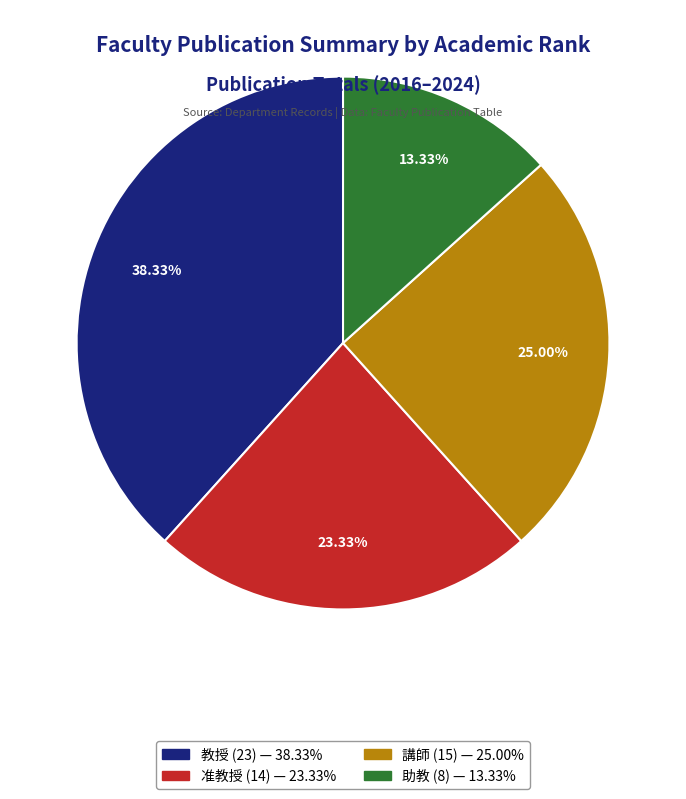

To the nearest percent, what is the average slice percentage?

25%